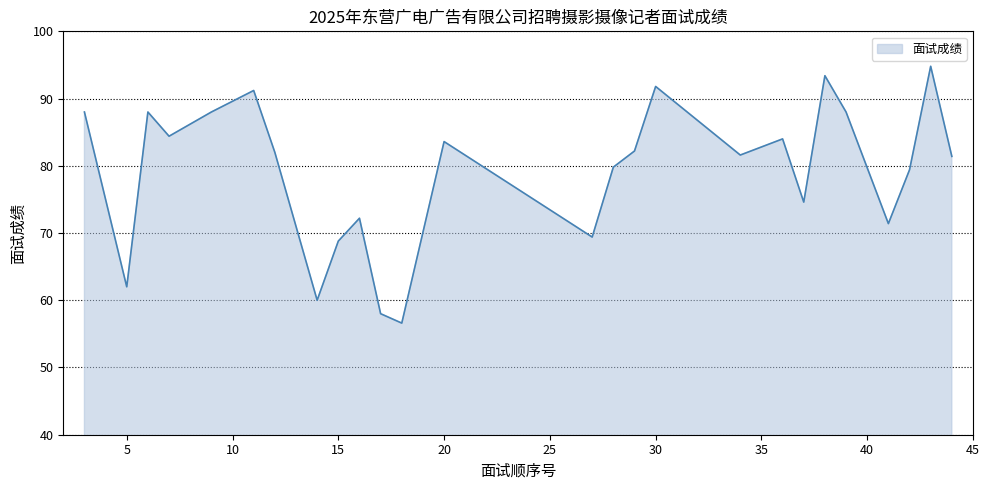

What is the maximum value shown in the chart?

94.8